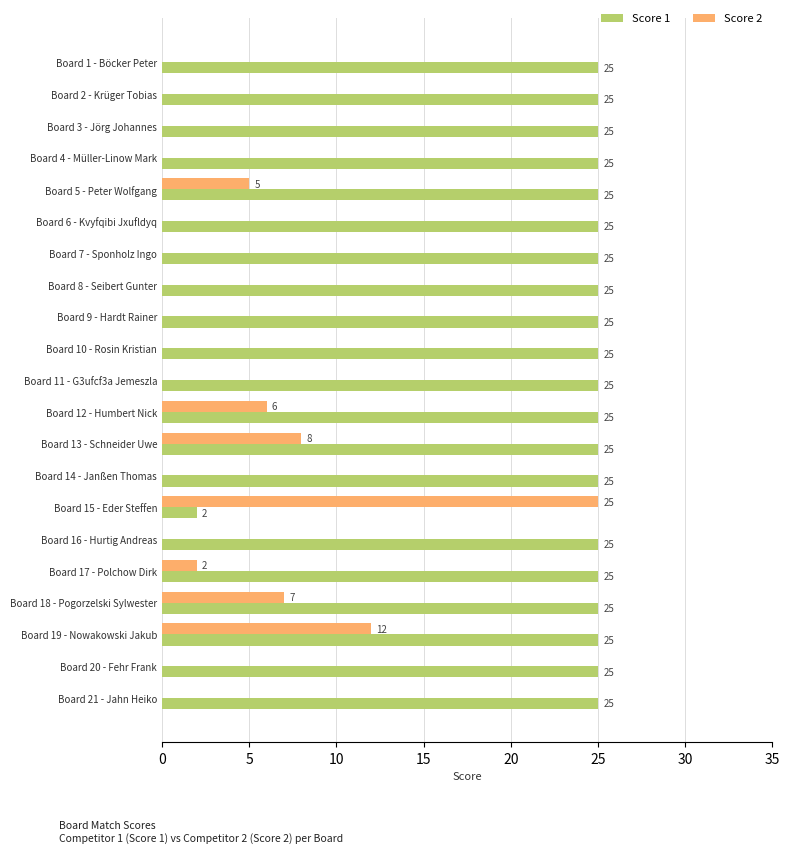

Which series has the largest total across all categories?

Score 1